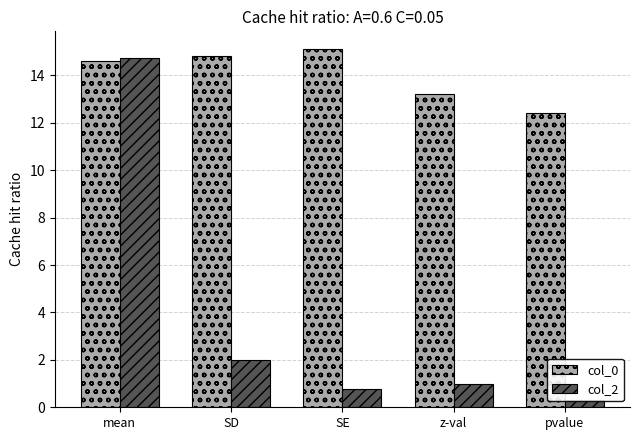

What is the difference between the highest and lowest values at SE?

14.3